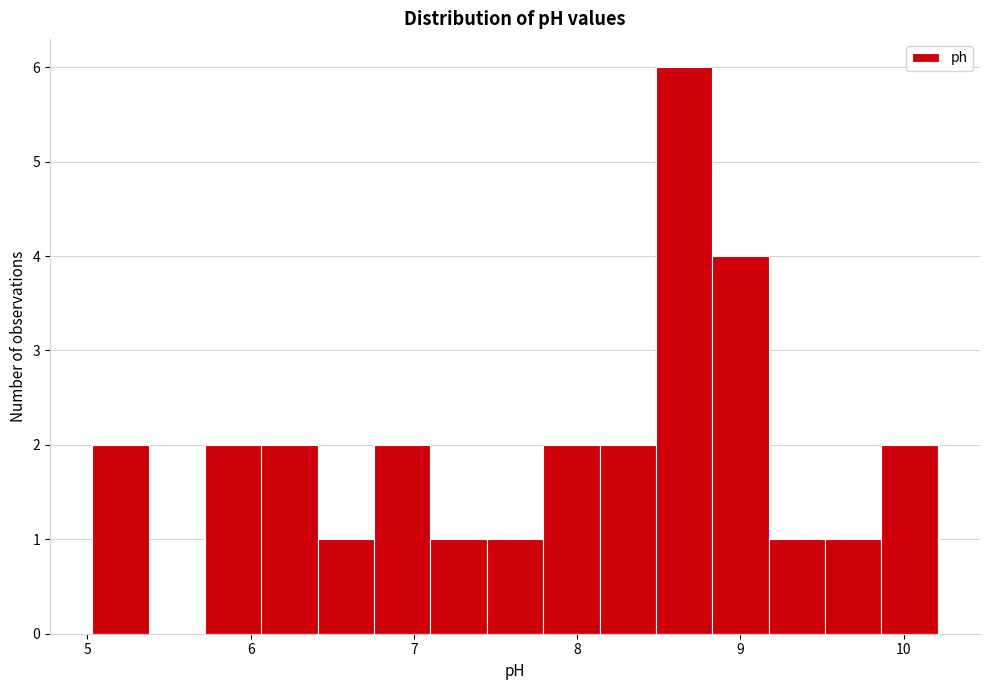

Read against the x-axis, roughly where is the centre of the tallest bar?

8.7